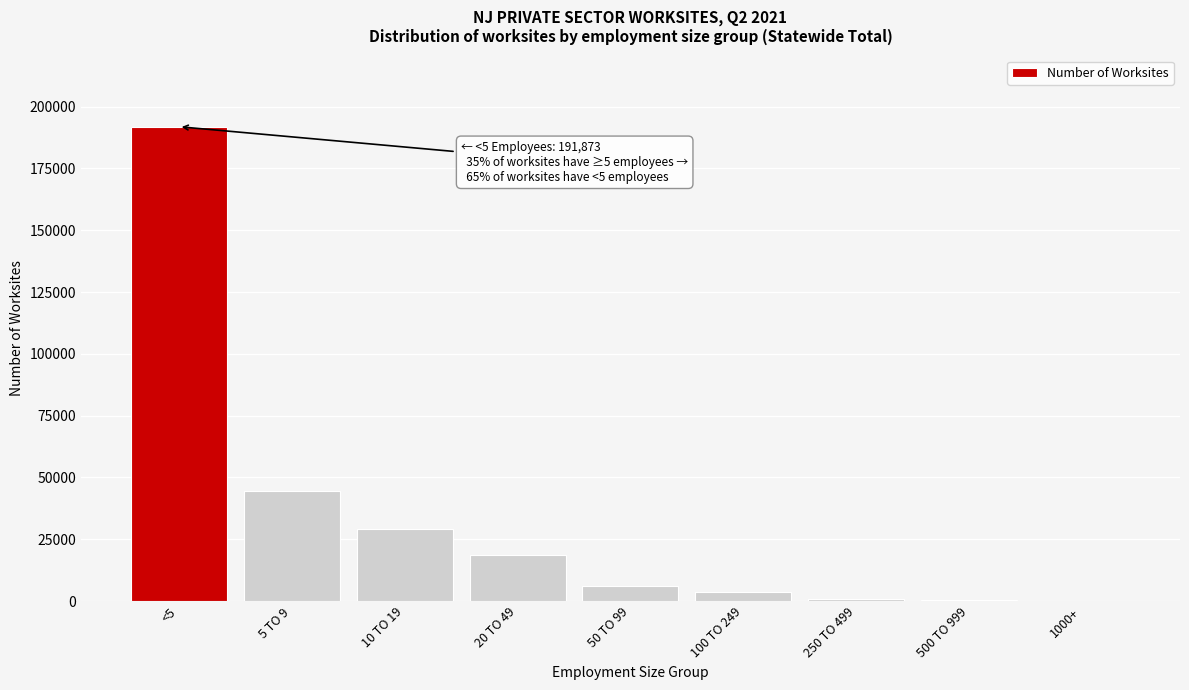

What is the greatest value displayed?

191873